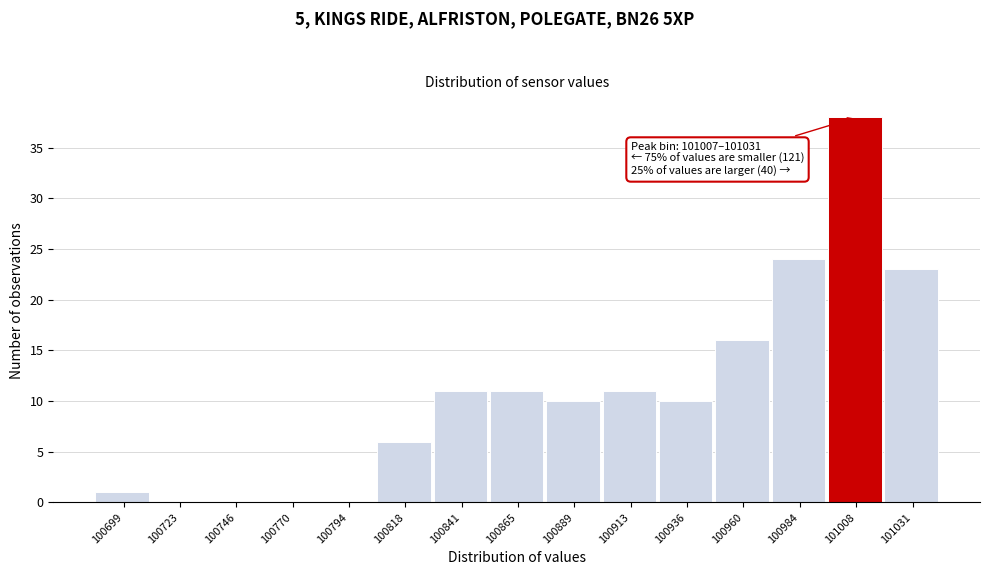

Reading left to right, transcribe all the data shown in this chart.

100699=1	100723=0	100746=0	100770=0	100794=0	100818=6	100841=11	100865=11	100889=10	100913=11	100936=10	100960=16	100984=24	101008=38	101031=23